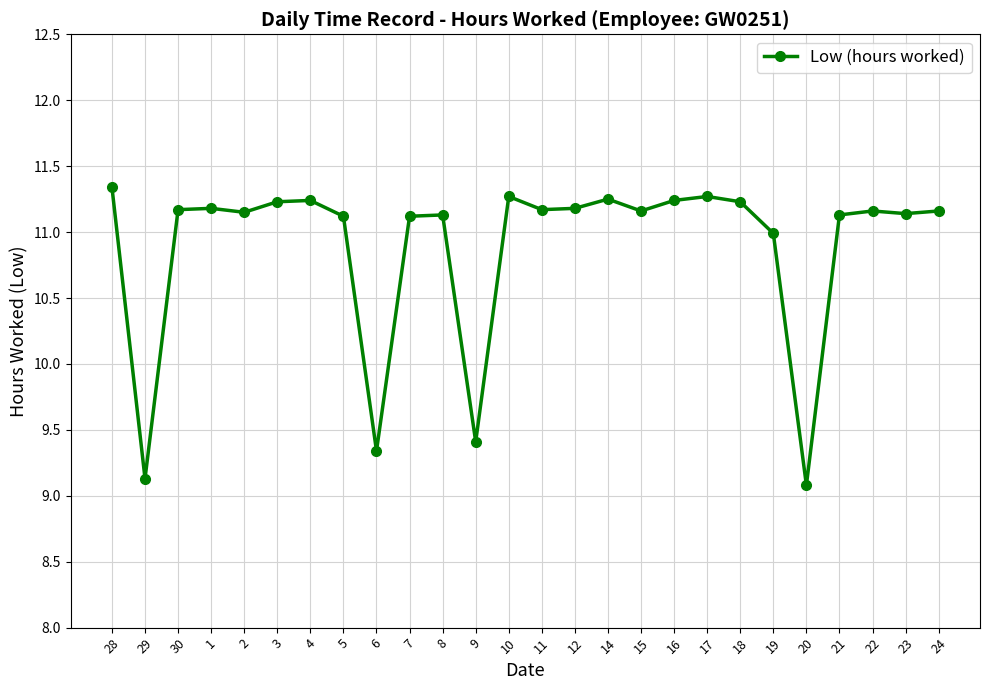

What is the sum of the values at 3 and 23?

22.4